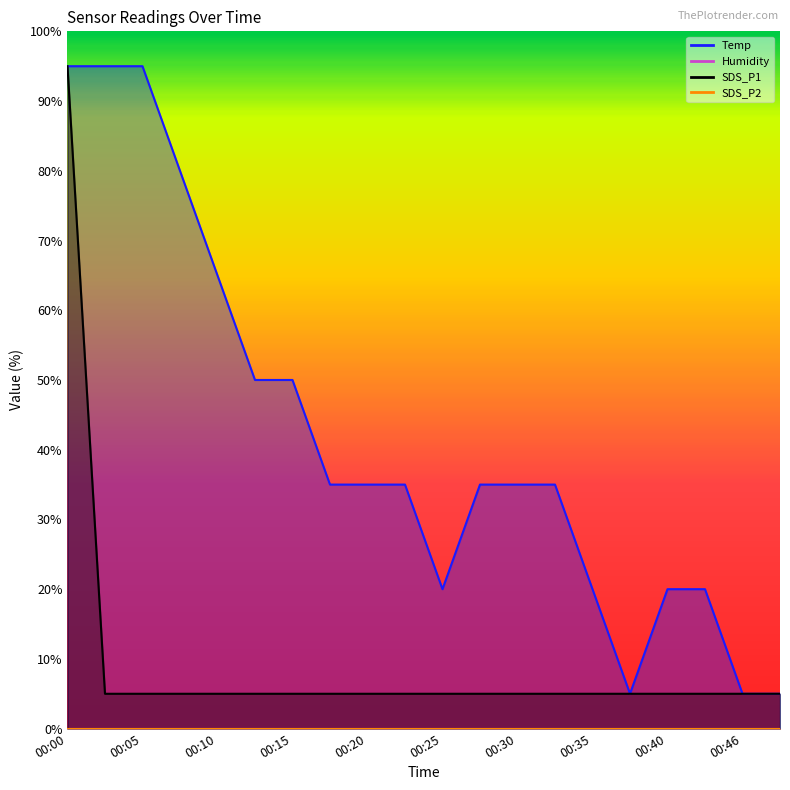

At which label is Temp closest to 50?

00:13